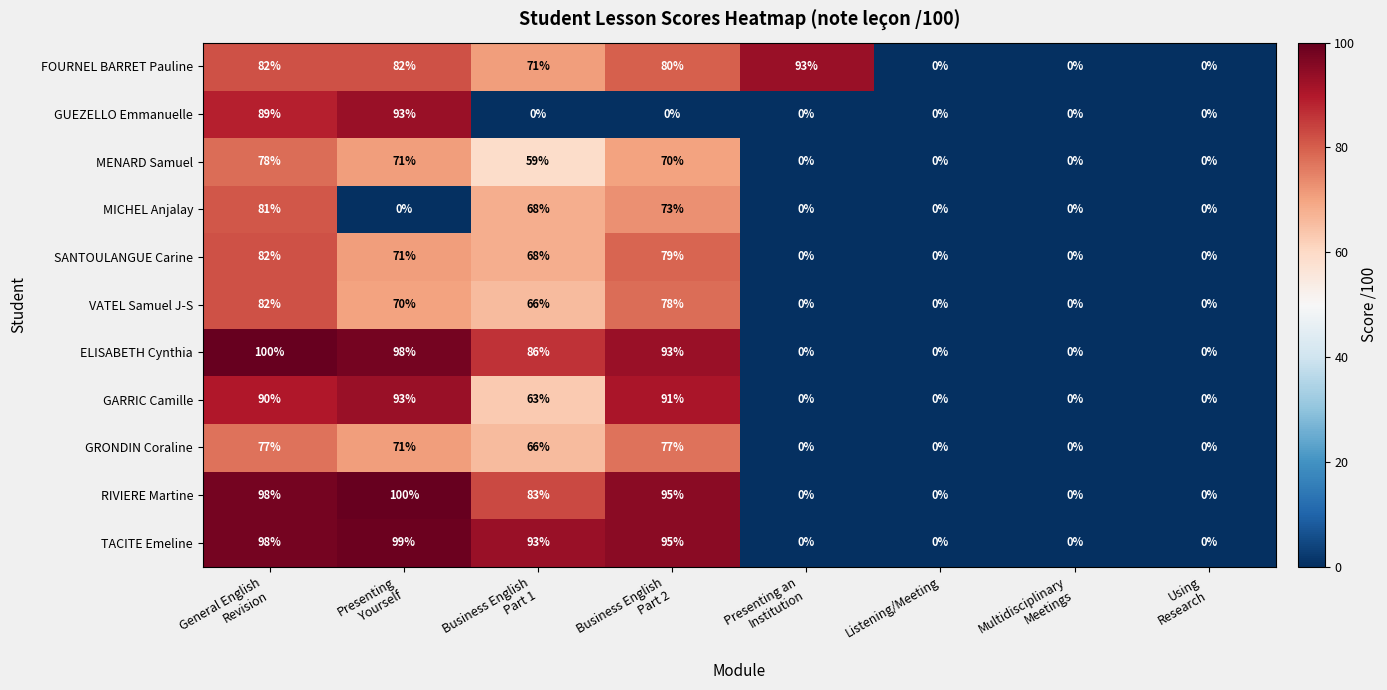

True or false: TACITE Emeline has a value of 42 at Listening/Meeting.

False